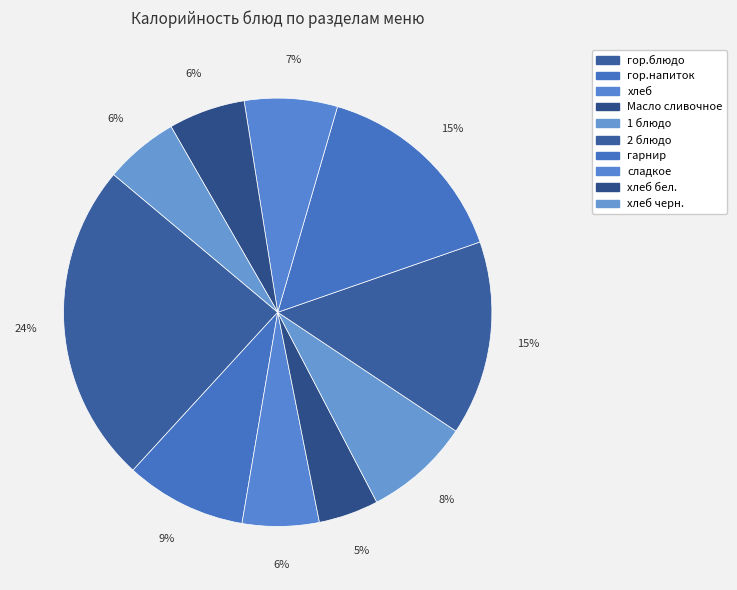

How many segments does this pie chart have?

10